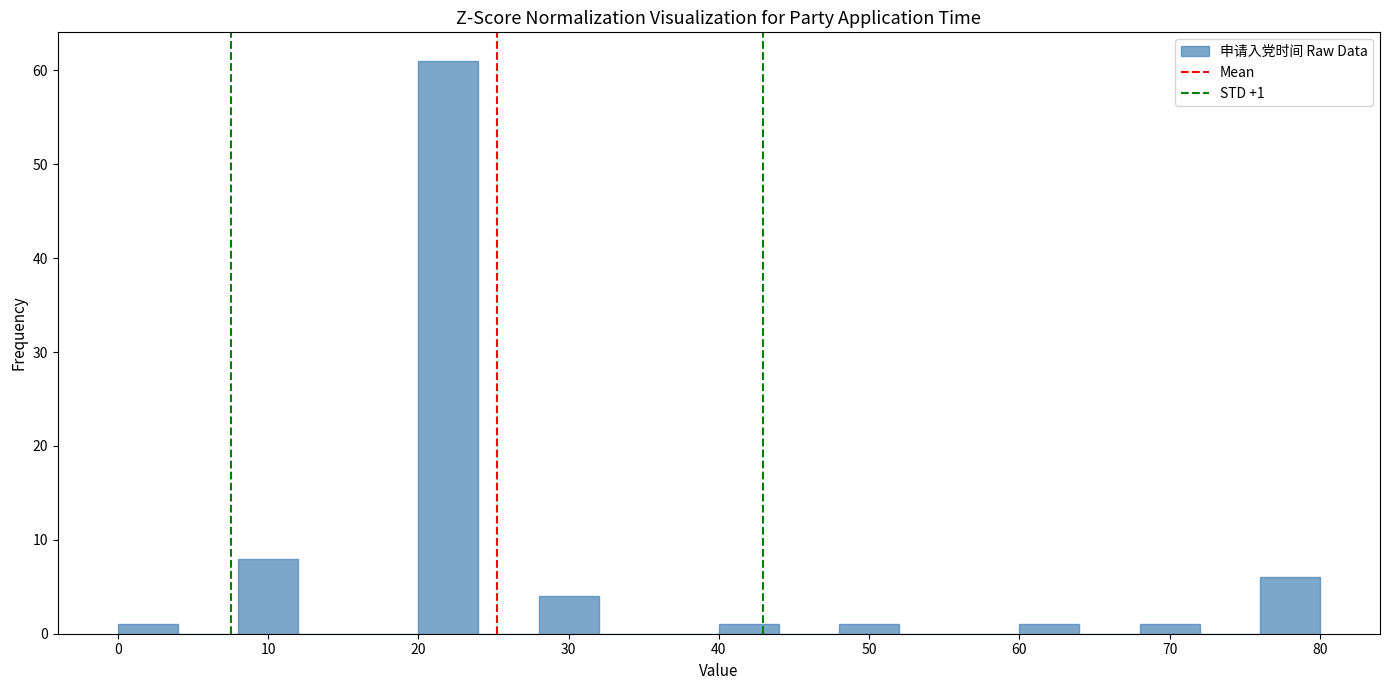

Which range on the x-axis has the tallest bar?

20 to 24